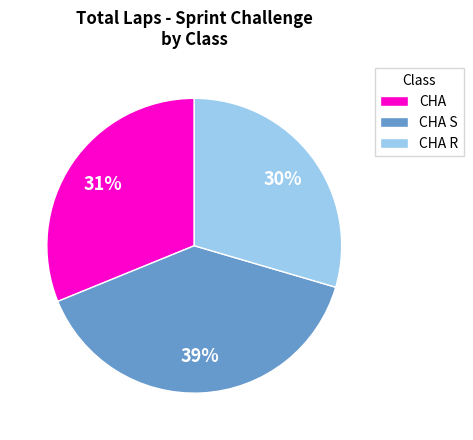

To the nearest percent, what portion does CHA S represent?

39%